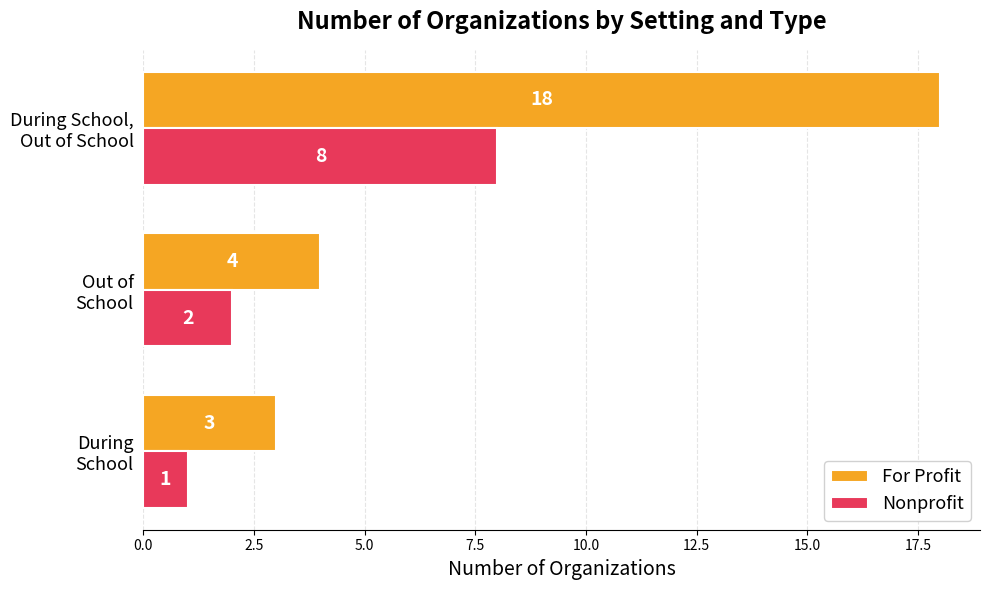

What are all the series names shown in the legend?

For Profit, Nonprofit